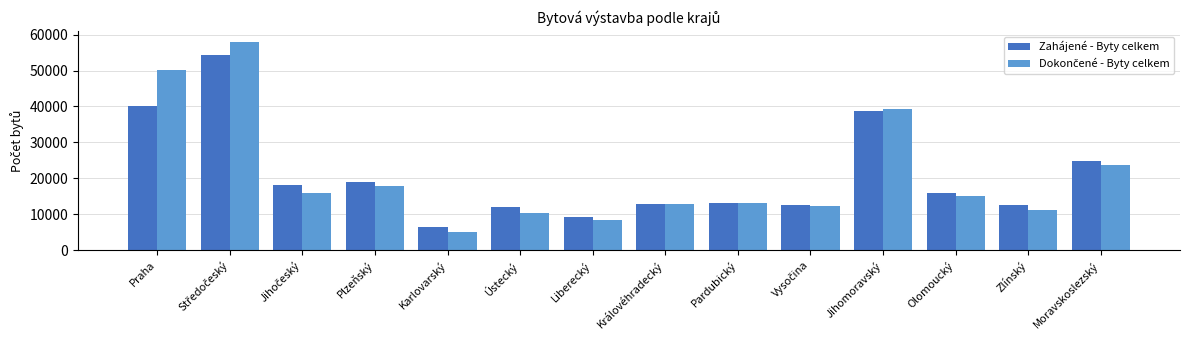

True or false: Zahájené - Byty celkem has a value of 12123 at Liberecký.

False